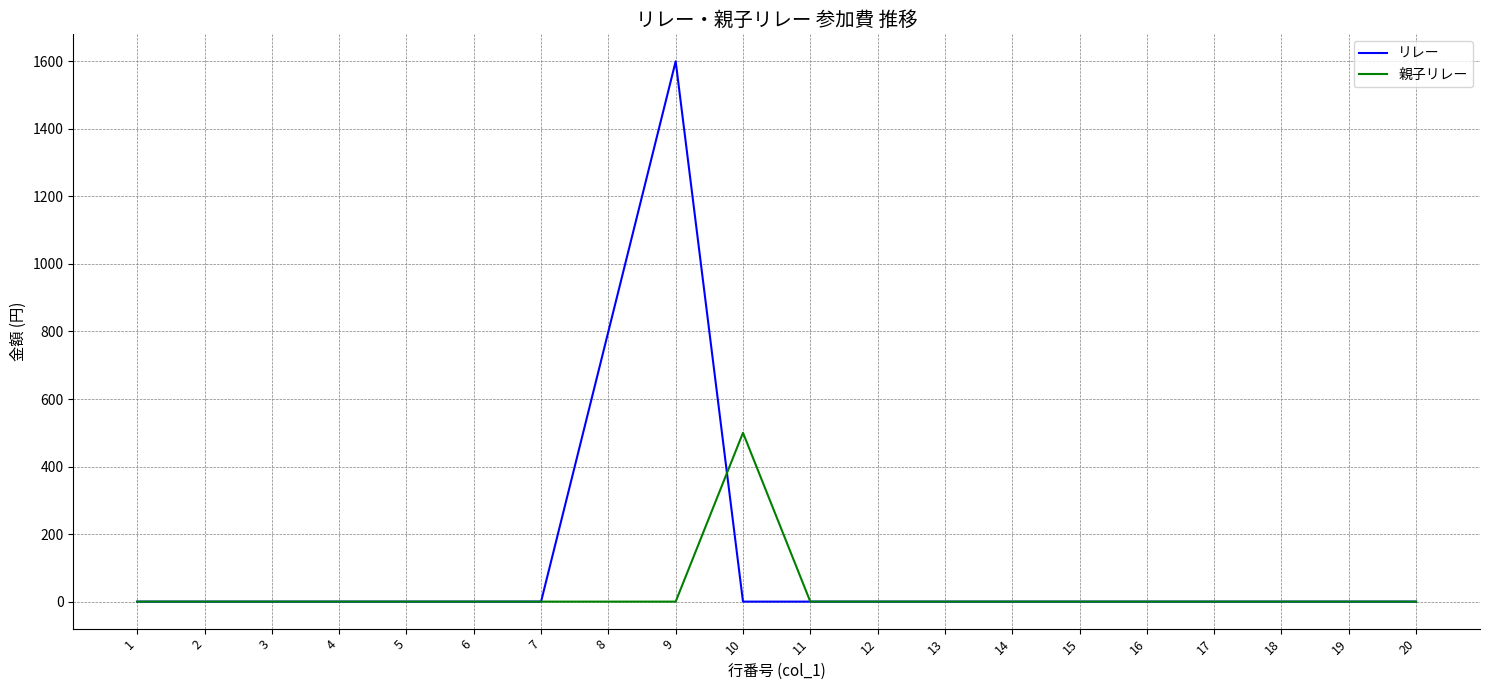

Count the number of data series in this chart.

2